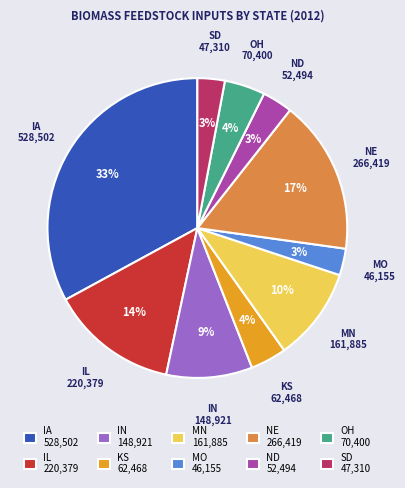

Combined, do IL 220,379 and MO 46,155 account for over 50%?

No